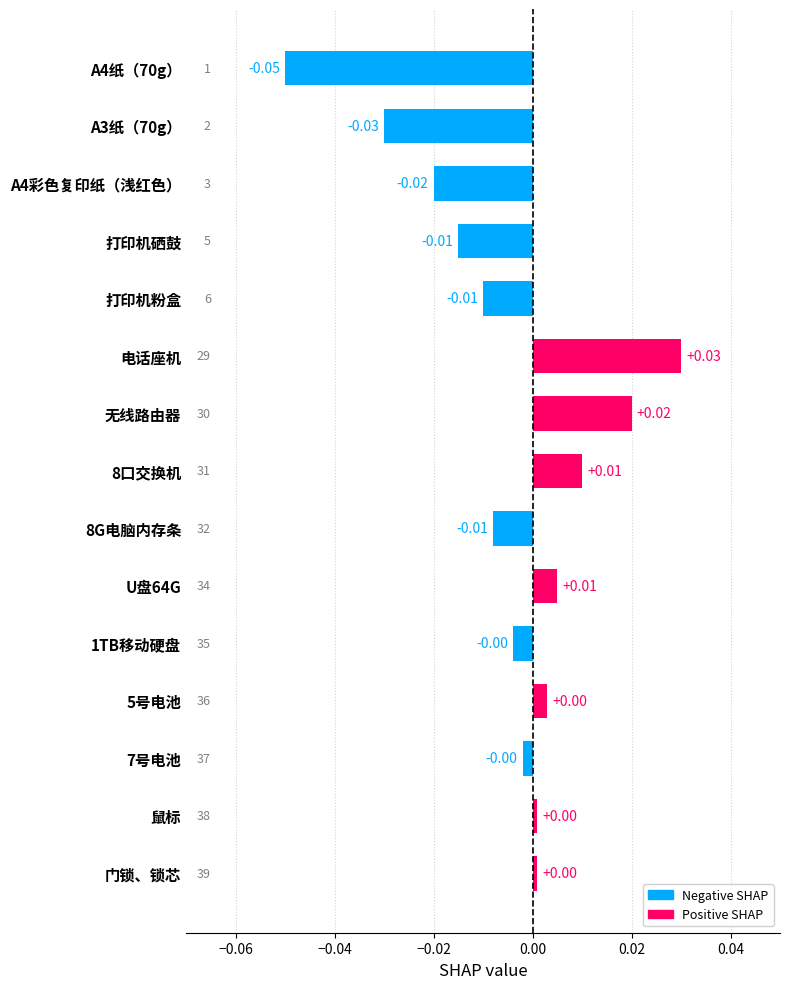

At which category does the chart reach its peak across all series?

电话座机